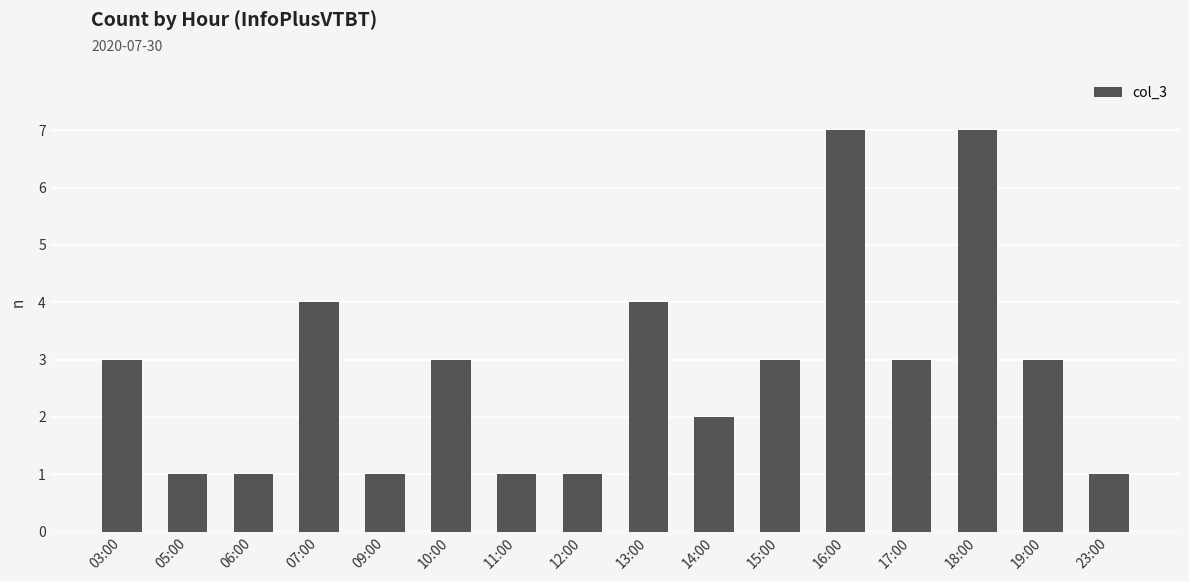

What is the greatest value displayed?

7